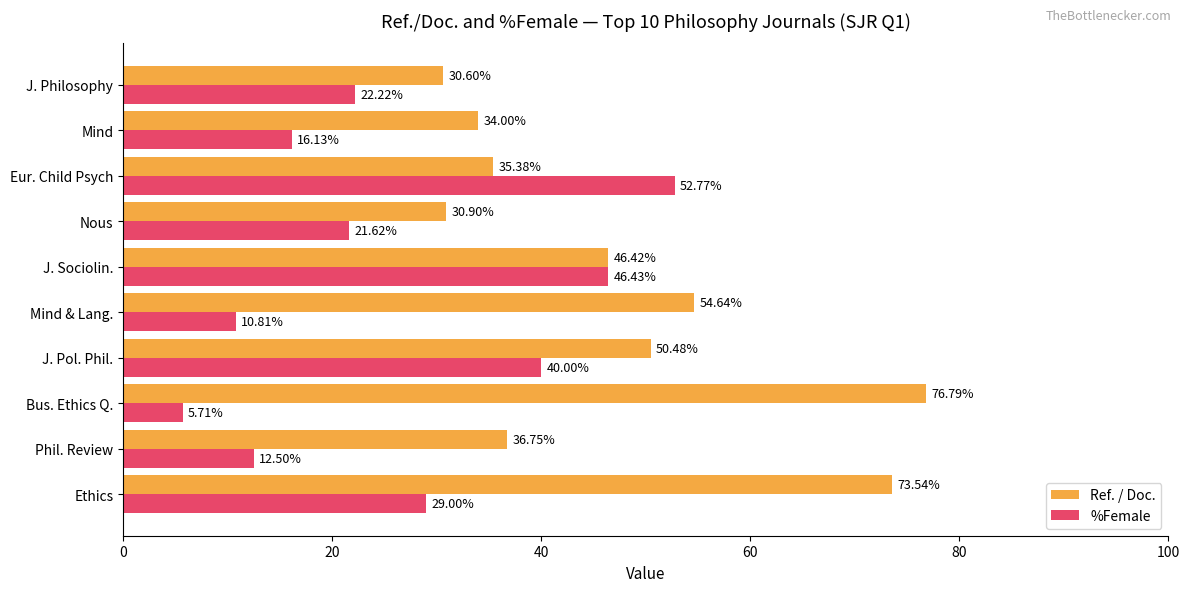

Which category has the highest value in the Ref. / Doc. series?

Bus. Ethics Q.